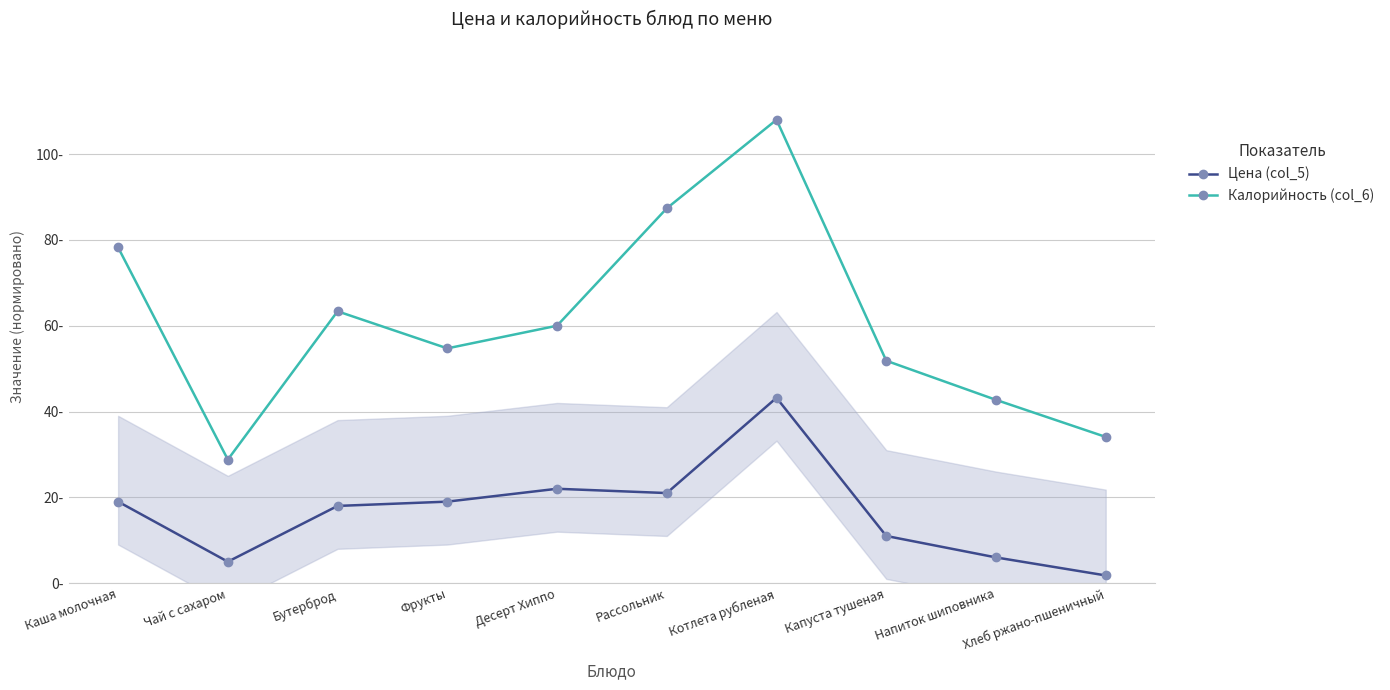

At Бутерброд, list the series in order from largest to smallest.

Калорийность (col_6), Цена (col_5)